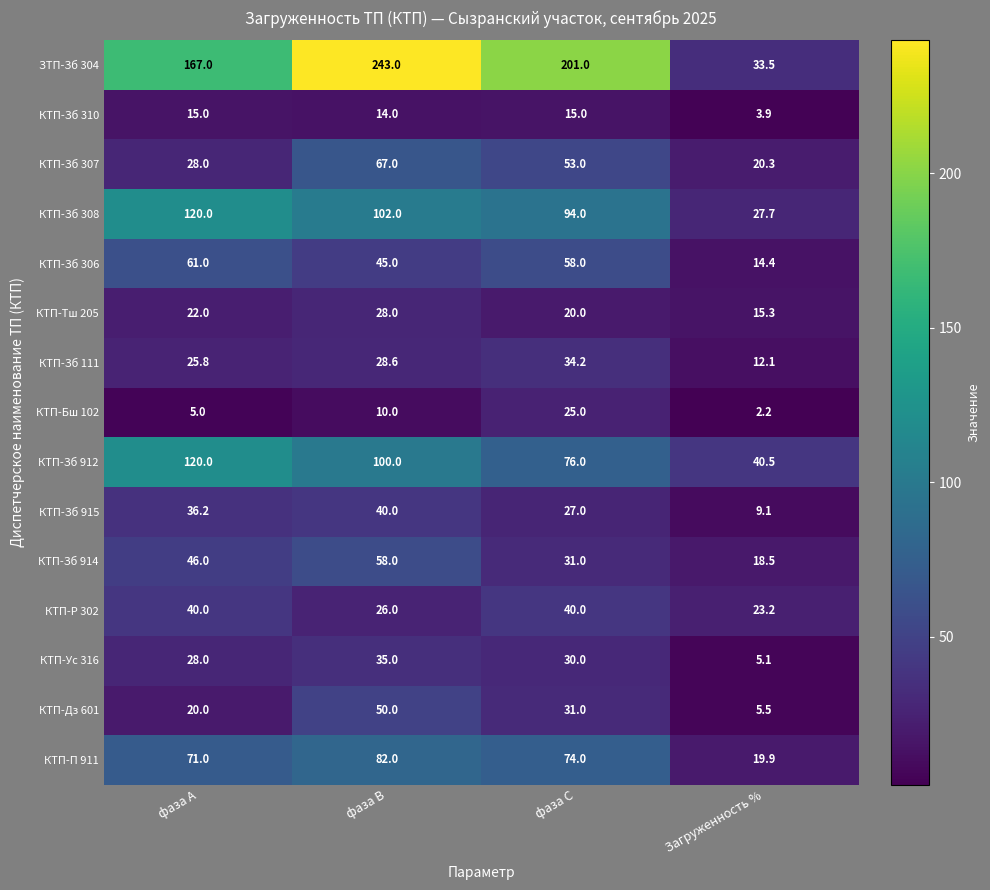

At which label is КТП-Зб 306 closest to 37?

фаза В